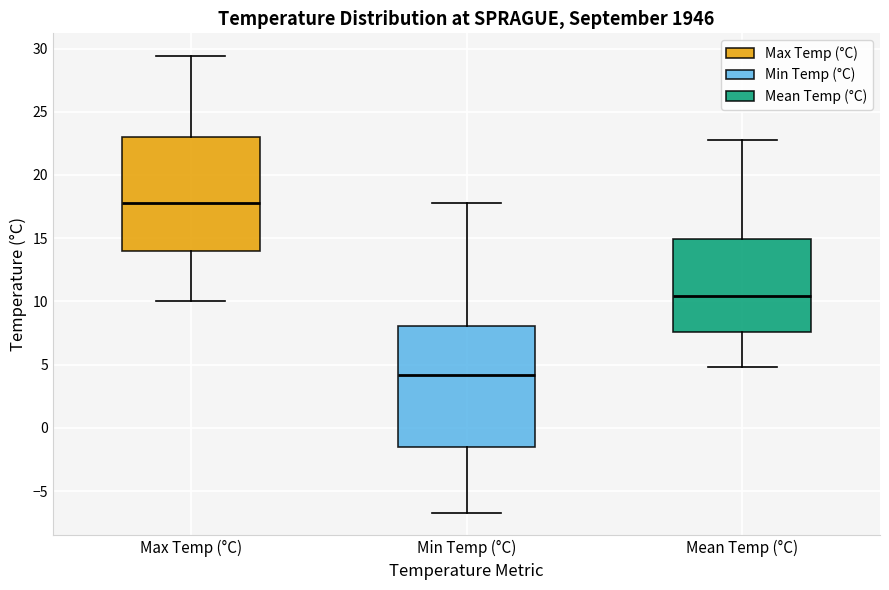

Comparing the boxes themselves (not the whiskers), which one is the tallest?

Min Temp (°C)